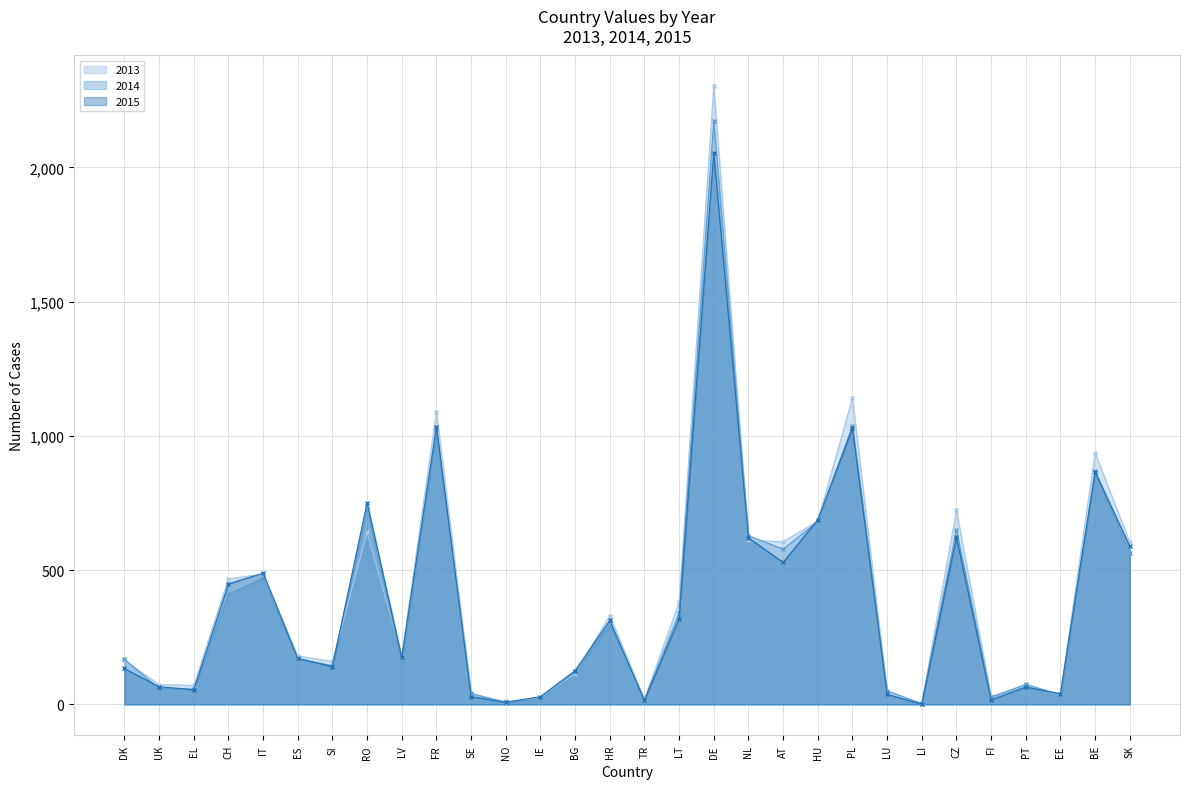

At EL, list the series in order from smallest to largest.

2015, 2014, 2013